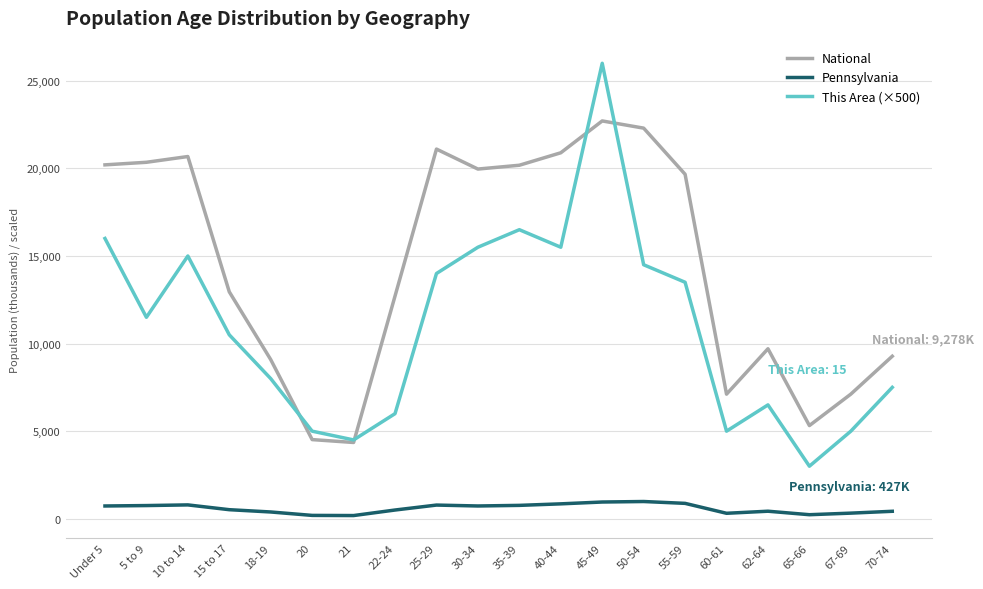

Read the This Area (×500) value at 5 to 9.

11500.0